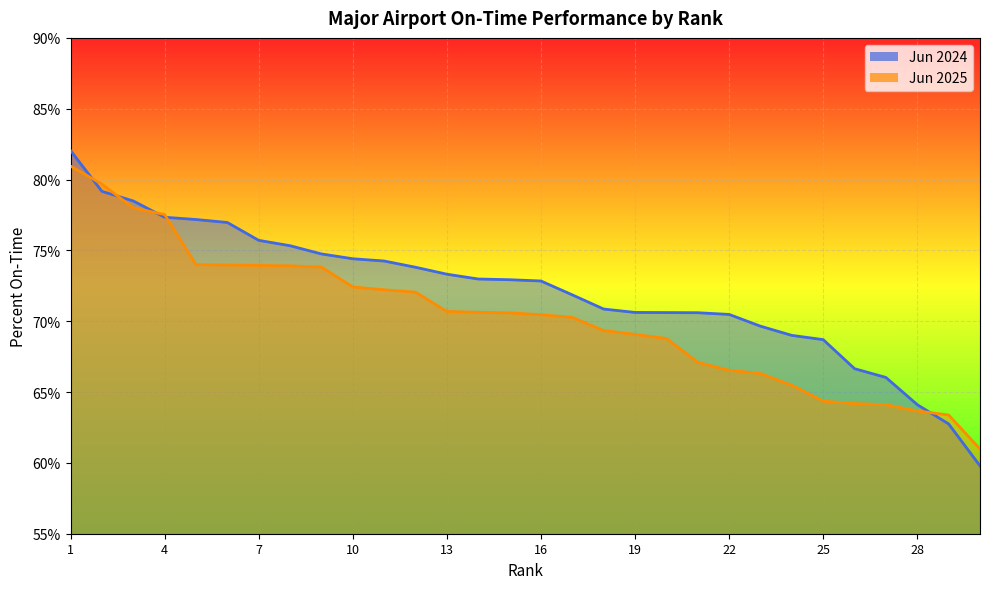

Which has a higher value, 4 or 20?

4